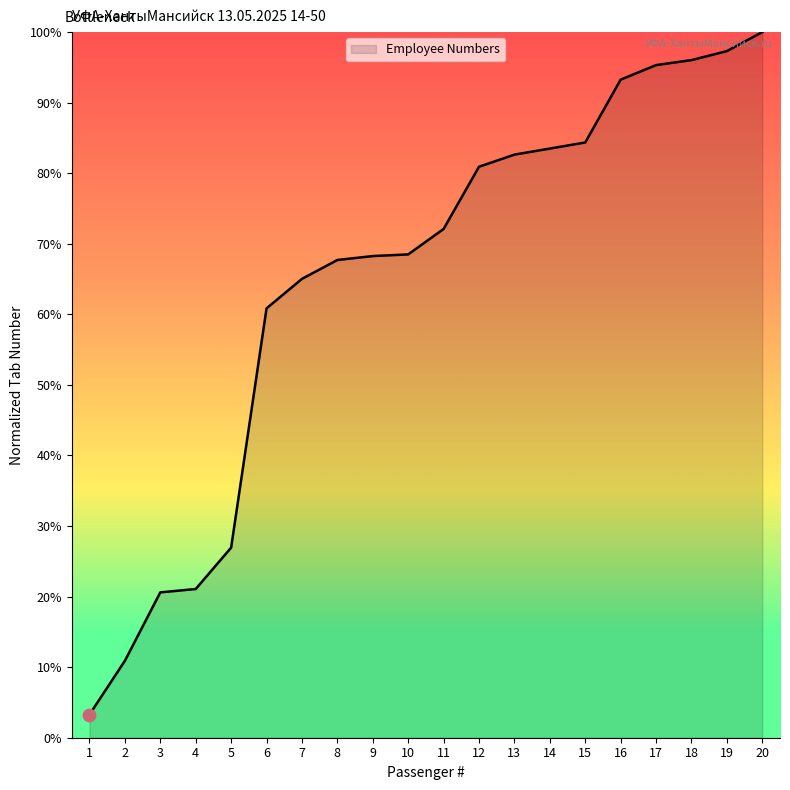

Between 9 and 17, which is larger?

17